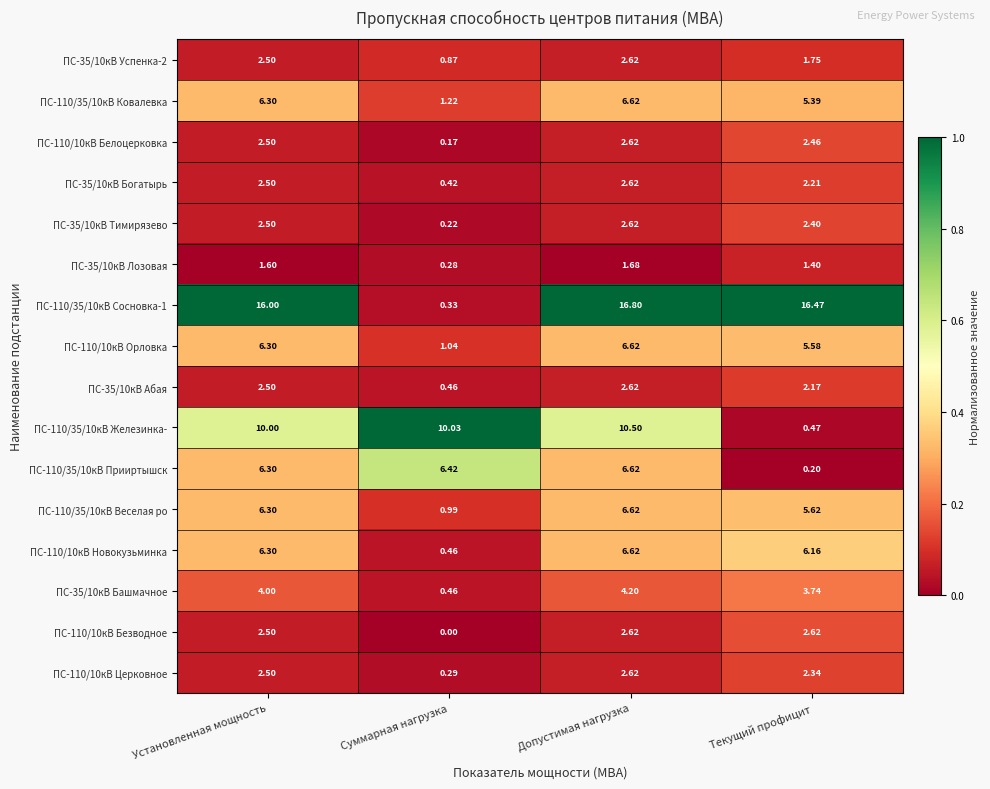

At which category is the sum across all series the highest?

Допустимая нагрузка